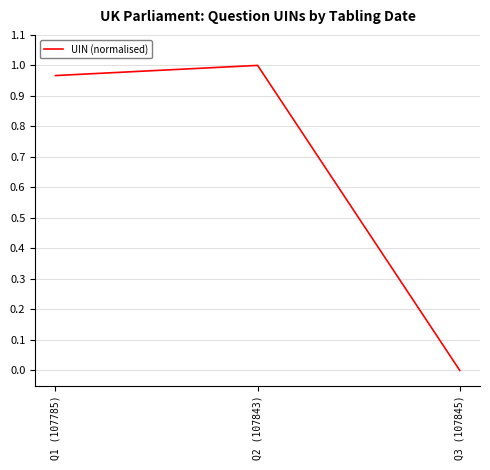

Rank the categories by value from lowest to highest.

Q3 (107845), Q1 (107785), Q2 (107843)